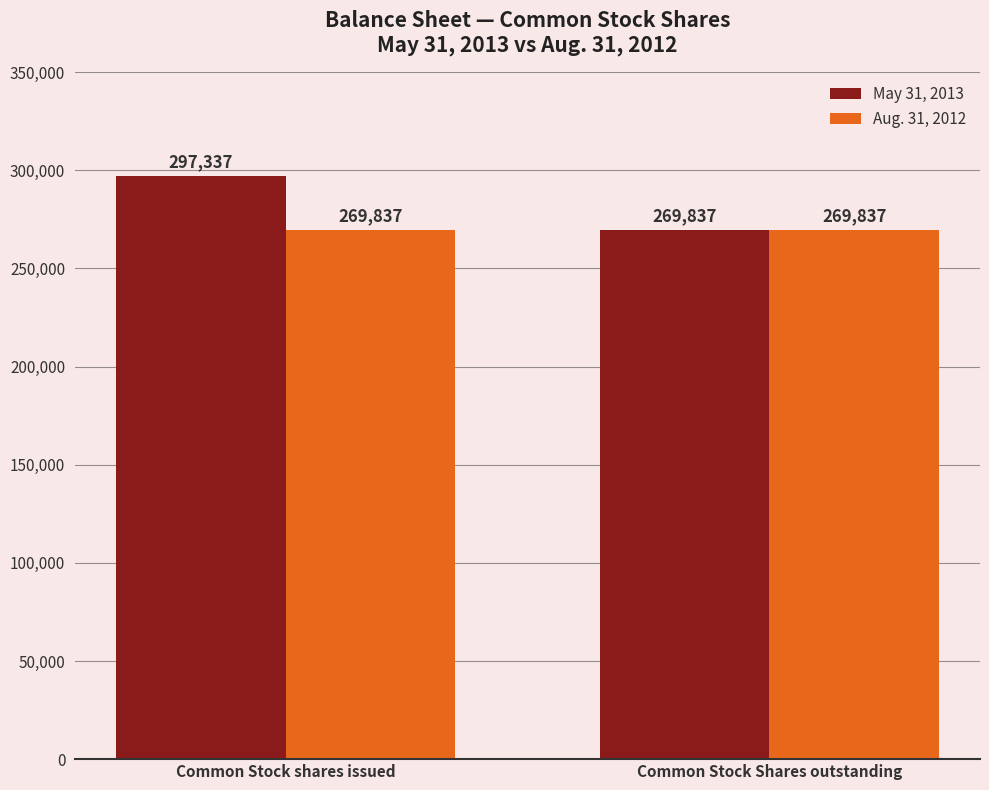

Reading right to left, what are all the values shown in this chart?

May 31, 2013: 269837	297337
Aug. 31, 2012: 269837	269837